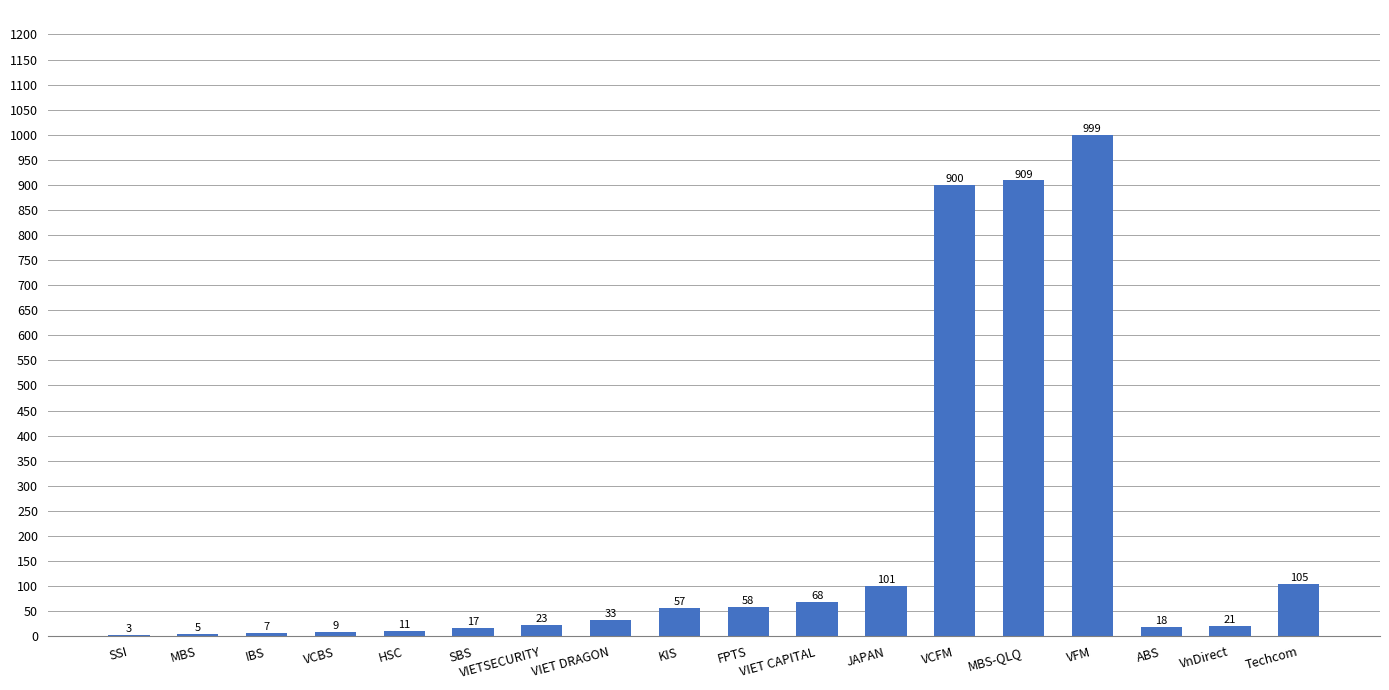

Reading right to left, extract all data points from this chart.

Techcom=105	VnDirect=21	ABS=18	VFM=999	MBS-QLQ=909	VCFM=900	JAPAN=101	VIET CAPITAL=68	FPTS=58	KIS=57	VIET DRAGON=33	VIETSECURITY=23	SBS=17	HSC=11	VCBS=9	IBS=7	MBS=5	SSI=3